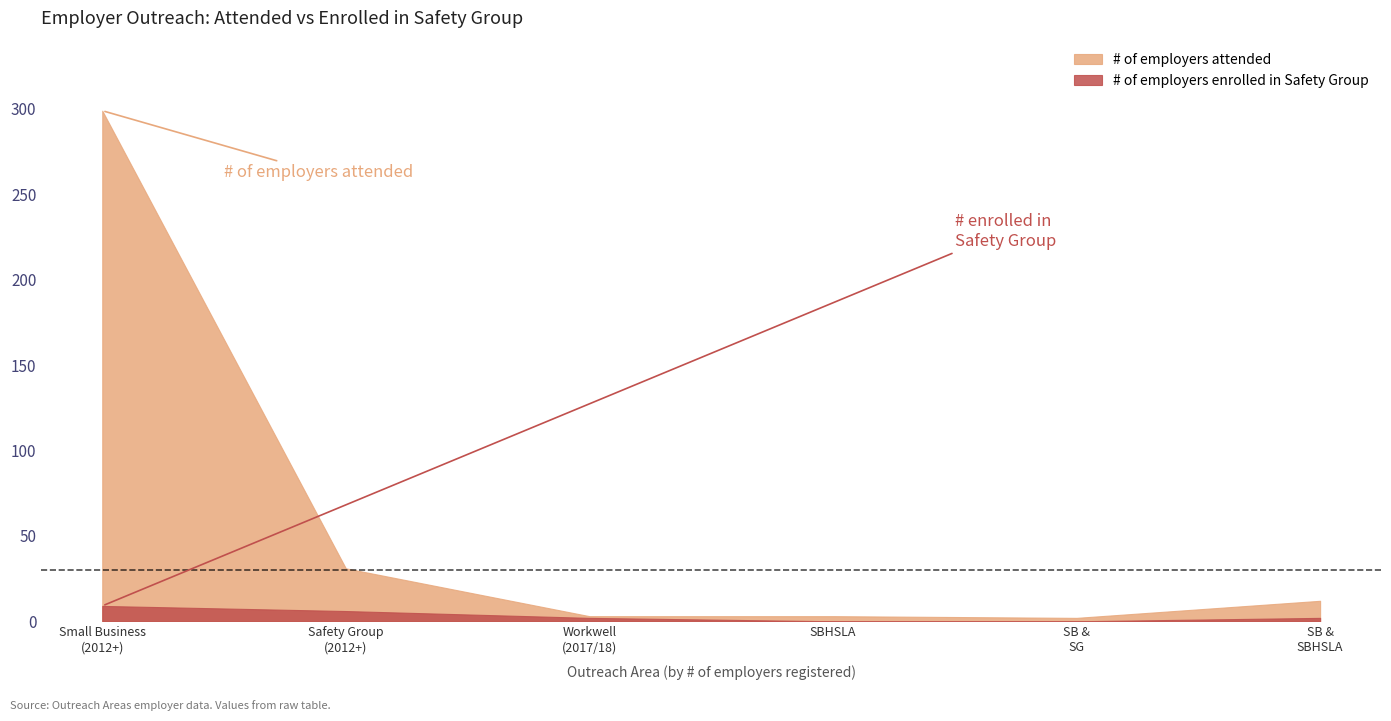

Reading left to right, extract all data points from this chart.

# of employers attended: Small Business (2012+)=299	Safety Group (2012+)=31	Workwell (2017/2018)=3	SBHSLA=3	Small Business & Safety Group=2	Small Business & SBHSLA=12
# of employers enrolled in Safety Group: Small Business (2012+)=9	Safety Group (2012+)=6	Workwell (2017/2018)=2	SBHSLA=0	Small Business & Safety Group=0	Small Business & SBHSLA=2